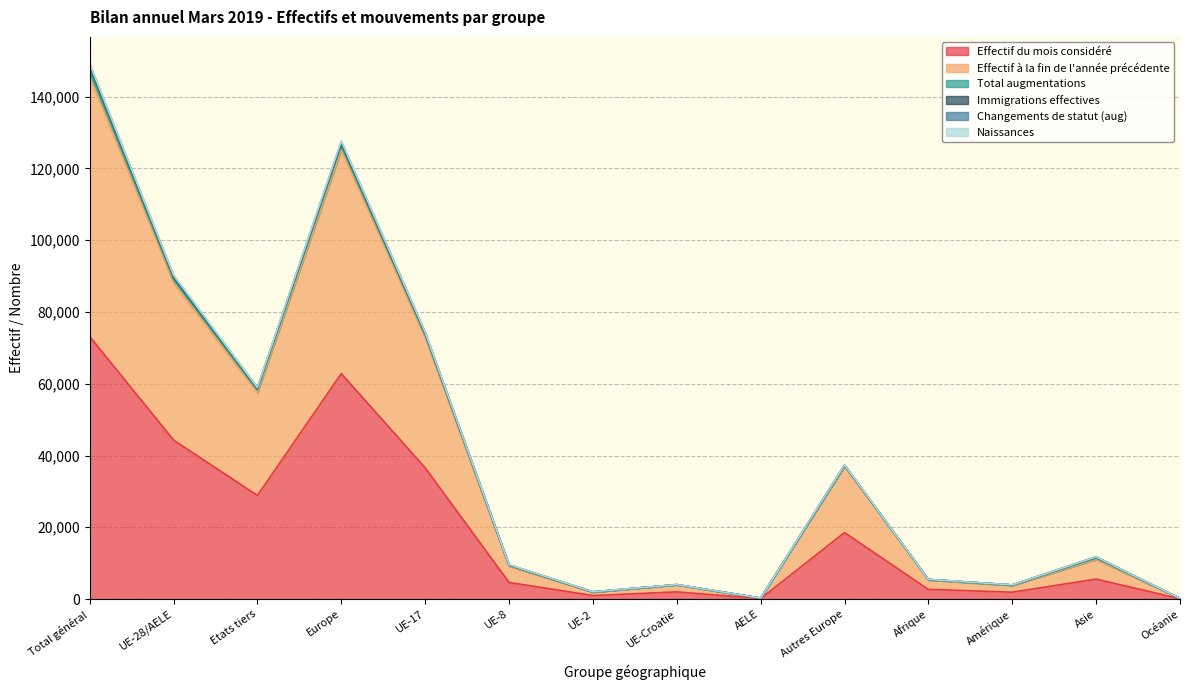

Does the chart display data point markers on the line(s)?

No